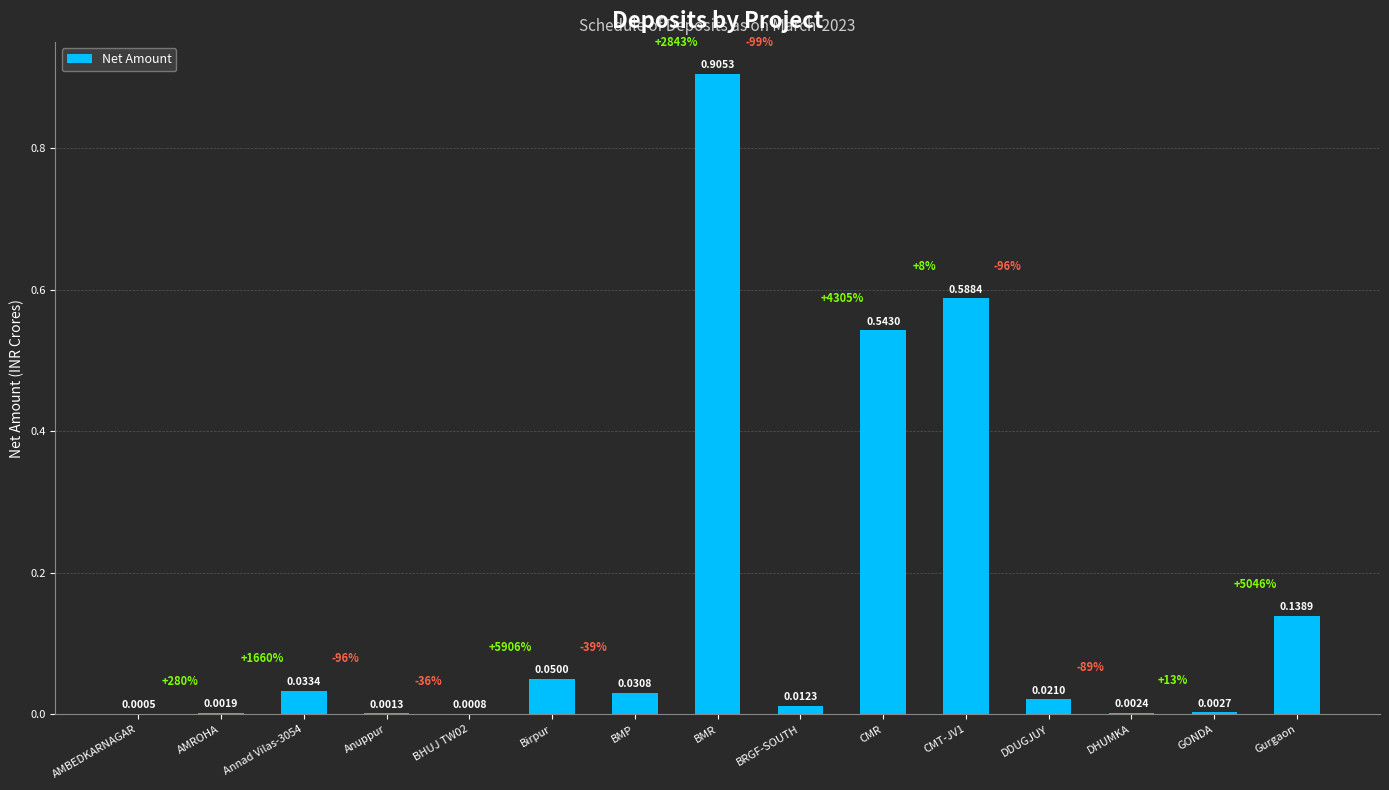

What is the sum of the values at CMR and BMR?

1.4